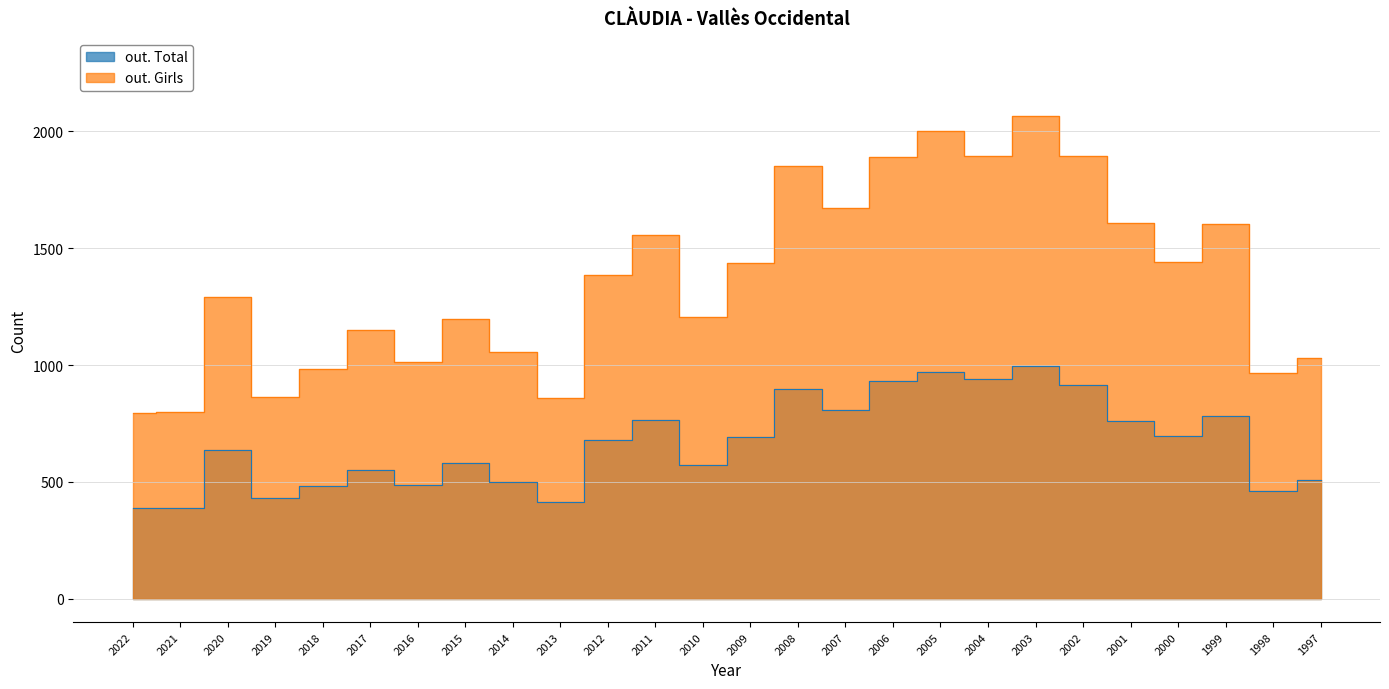

True or false: out. Girls has more than 0 points higher than both neighbors.

True